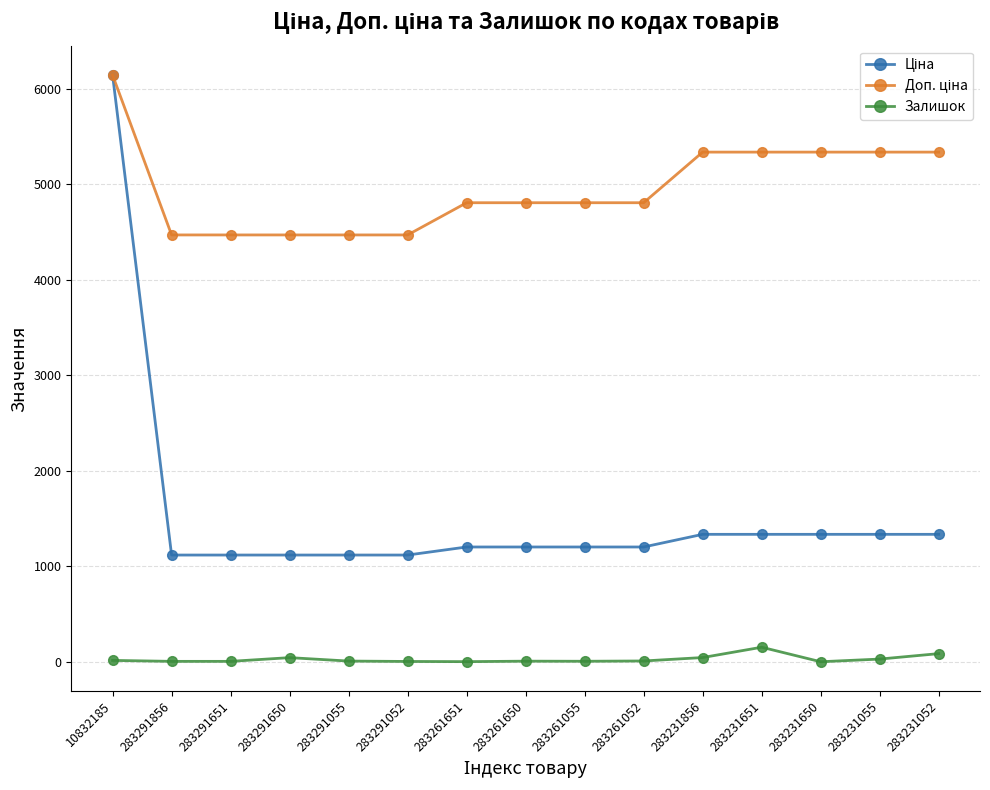

At how many categories does at least one series exceed 2360?

15